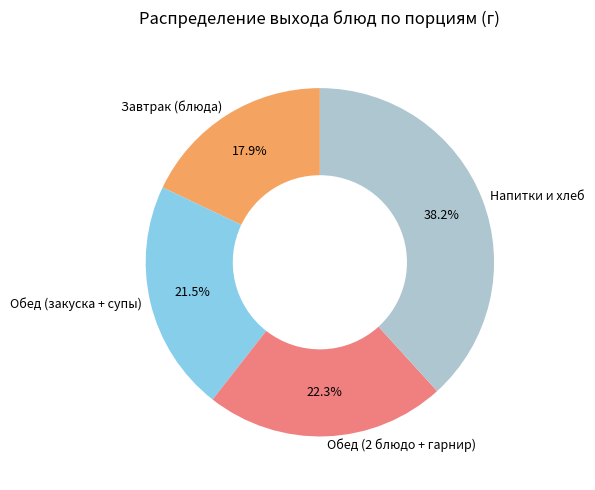

Which has a higher value, Обед (закуска + супы) or Обед (2 блюдо + гарнир)?

Обед (2 блюдо + гарнир)